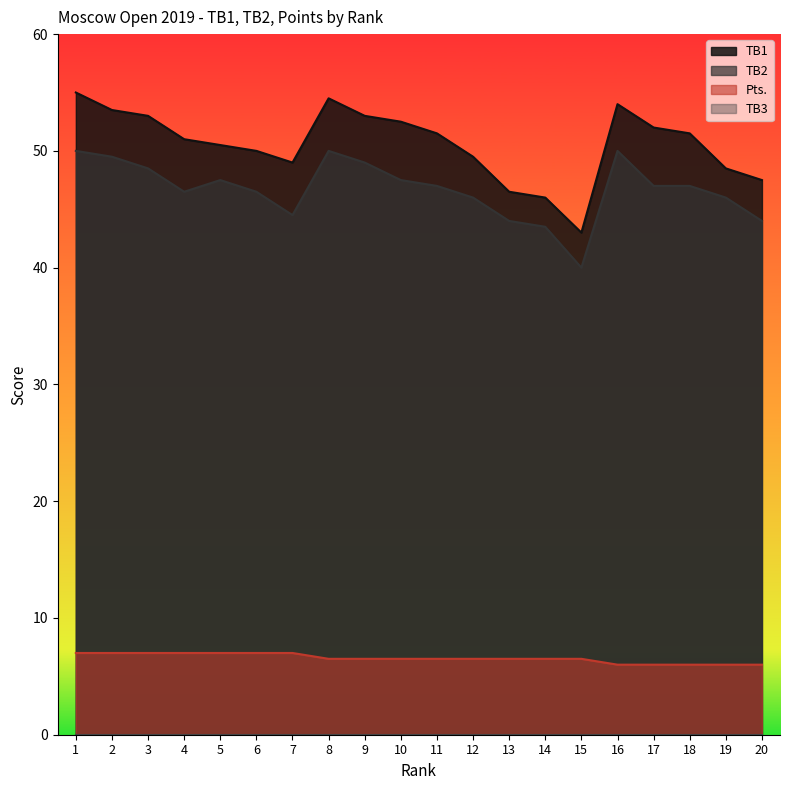

Which label corresponds to the smallest value in the chart?

16